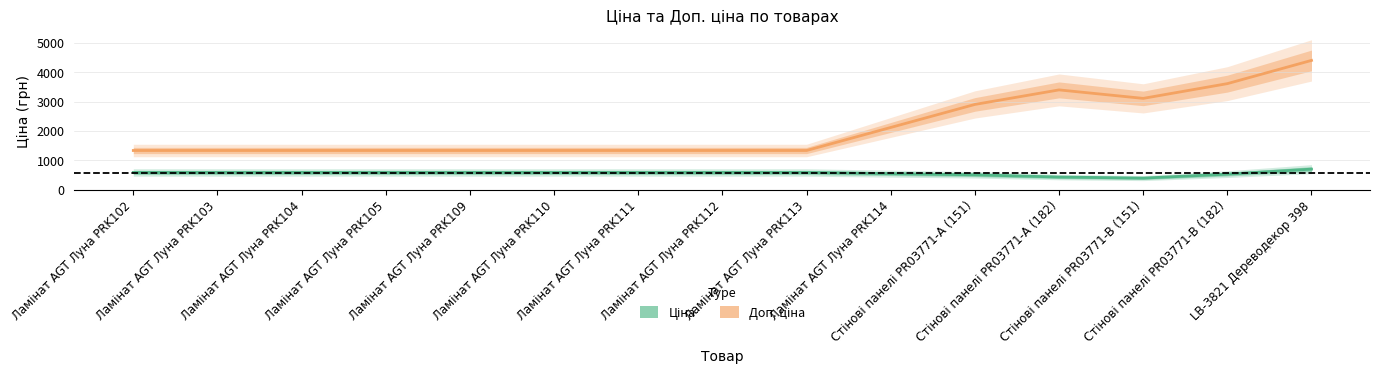

The value of Доп. ціна at LB-3821 Дереводекор 398 is 4402.9. True or false?

True